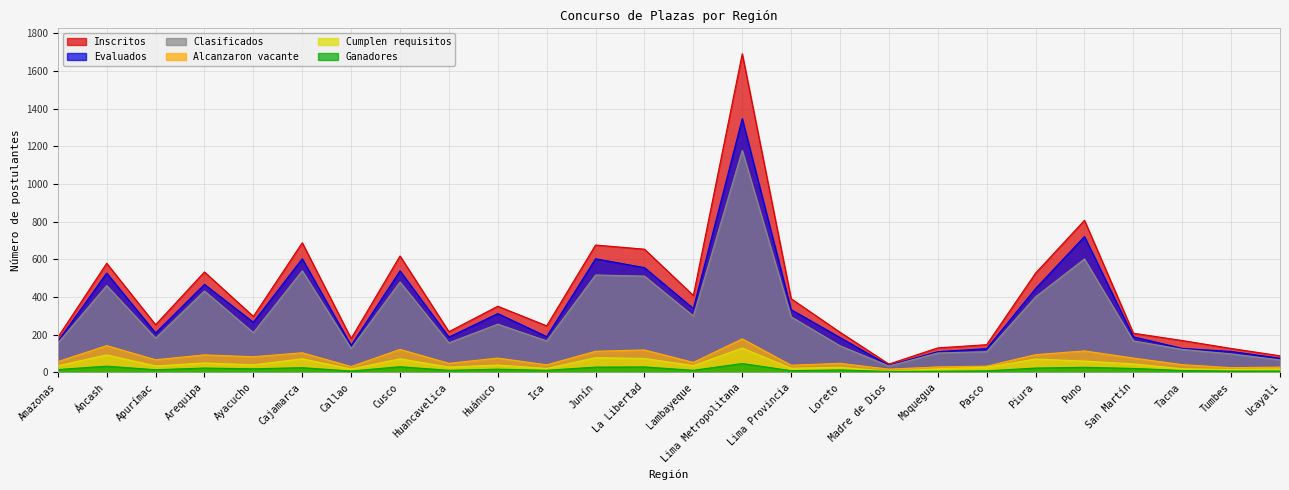

What is the label of the 9th point from the left?

Huancavelica